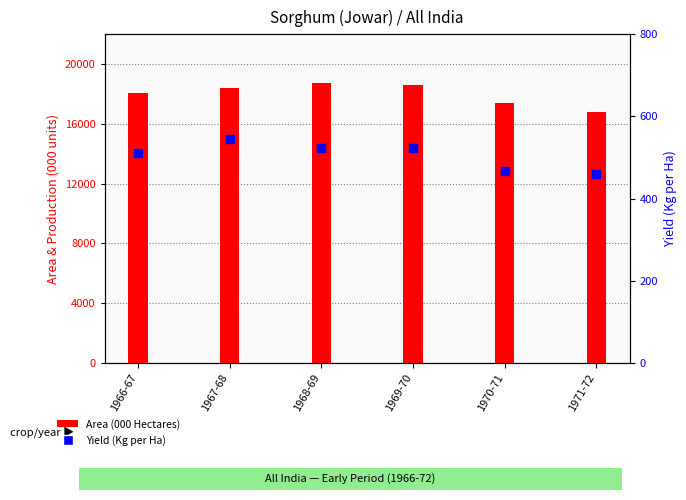

Which series has the largest total across all categories?

Area (000 Hectares)